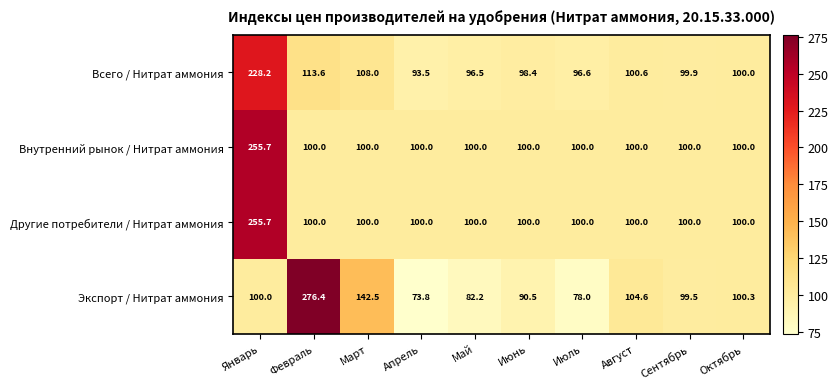

The value of Всего / Нитрат аммония at Январь is 300.1. True or false?

False